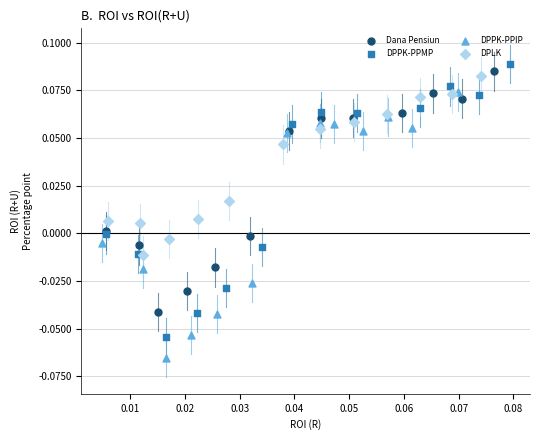

What are all the series names shown in the legend?

Dana Pensiun, DPPK-PPMP, DPPK-PPIP, DPLK